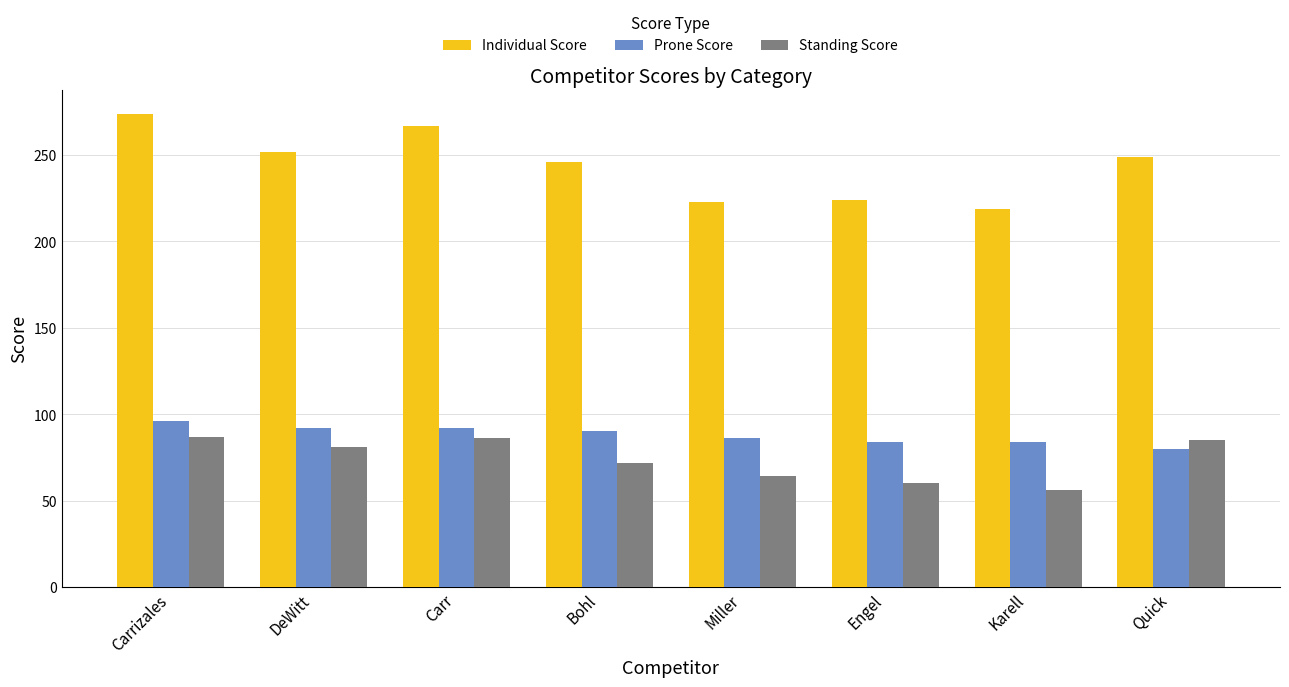

Which series has the widest spread of values?

Individual Score